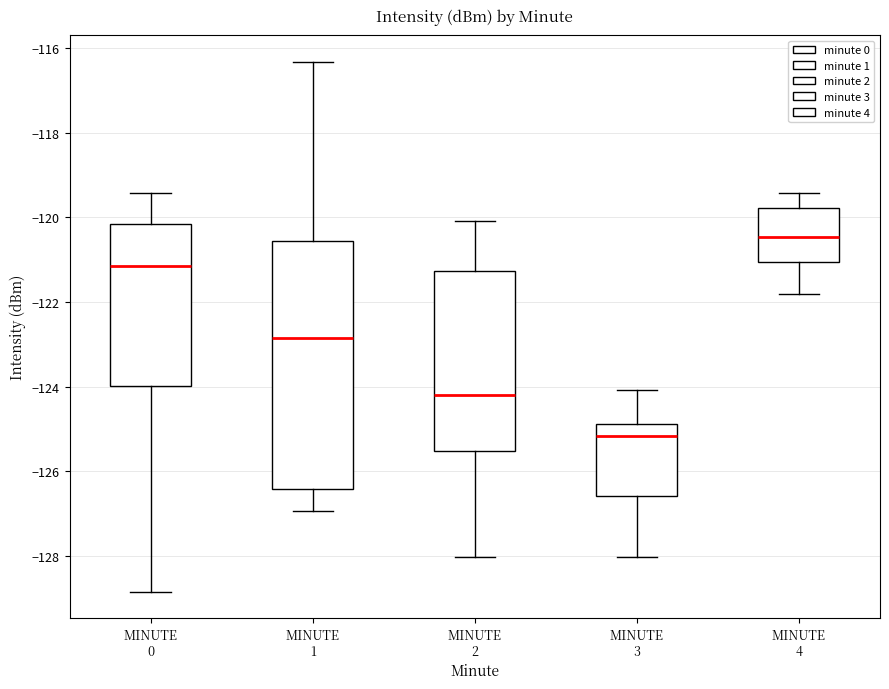

Reading left to right, read every box against the y-axis: the position of its median line, the range the box covers, and the ends of its whiskers. The values are not printed on the chart, so give them approximately, as read against the axis.

MINUTE 0: median -121.2, box -124.0 to -120.2, whiskers -128.8 to -119.4
MINUTE 1: median -122.8, box -126.4 to -120.6, whiskers -127.0 to -116.4
MINUTE 2: median -124.2, box -125.6 to -121.2, whiskers -128.0 to -120.0
MINUTE 3: median -125.2, box -126.6 to -124.8, whiskers -128.0 to -124.0
MINUTE 4: median -120.4, box -121.0 to -119.8, whiskers -121.8 to -119.4